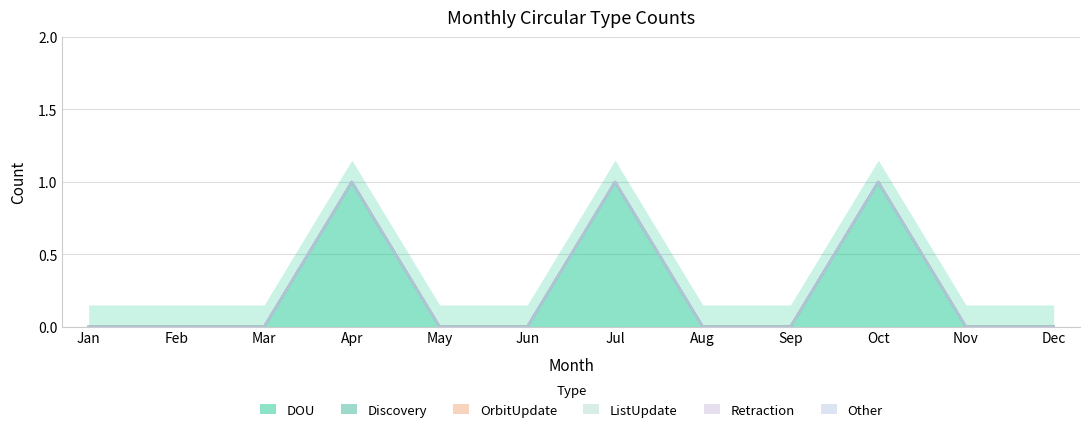

Which series has the largest range (max minus min)?

DOU